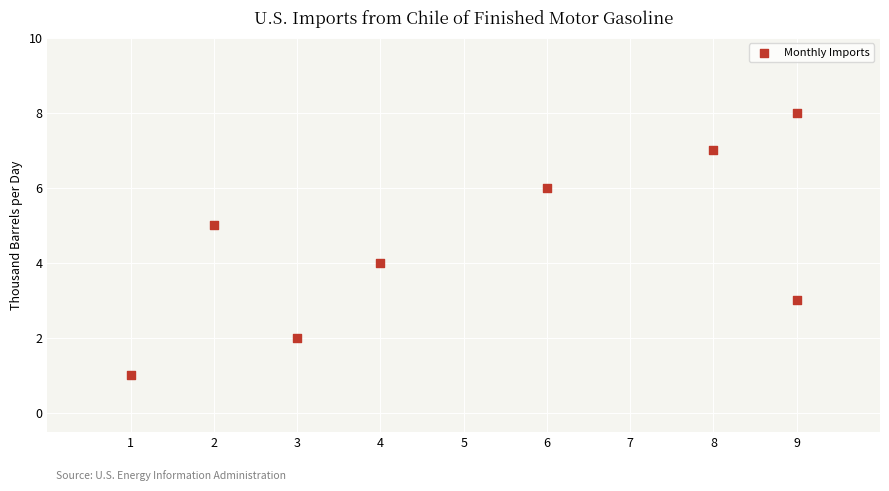

What is the range of X values (max minus min)?

8